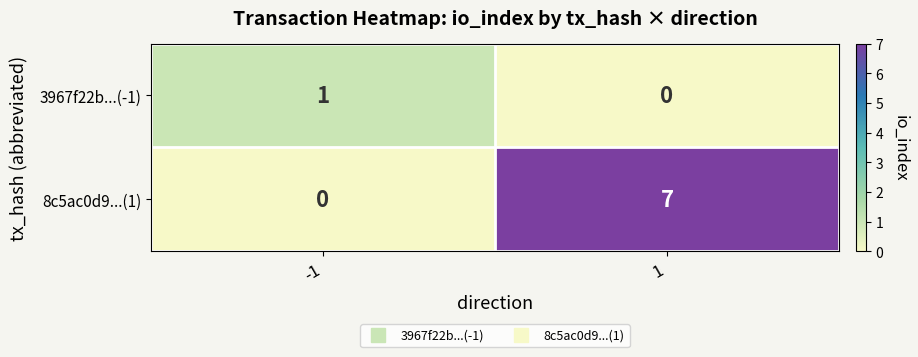

At which category is the sum across all series the highest?

1